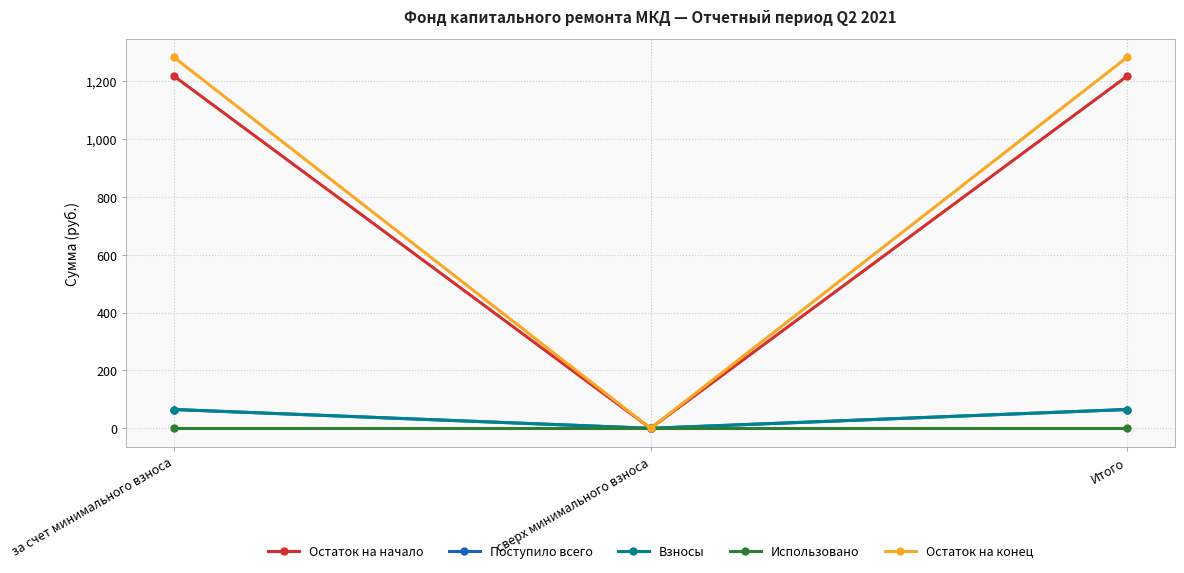

What is the difference between the Взносы values at сверх минимального взноса and за счет минимального взноса?

65.0